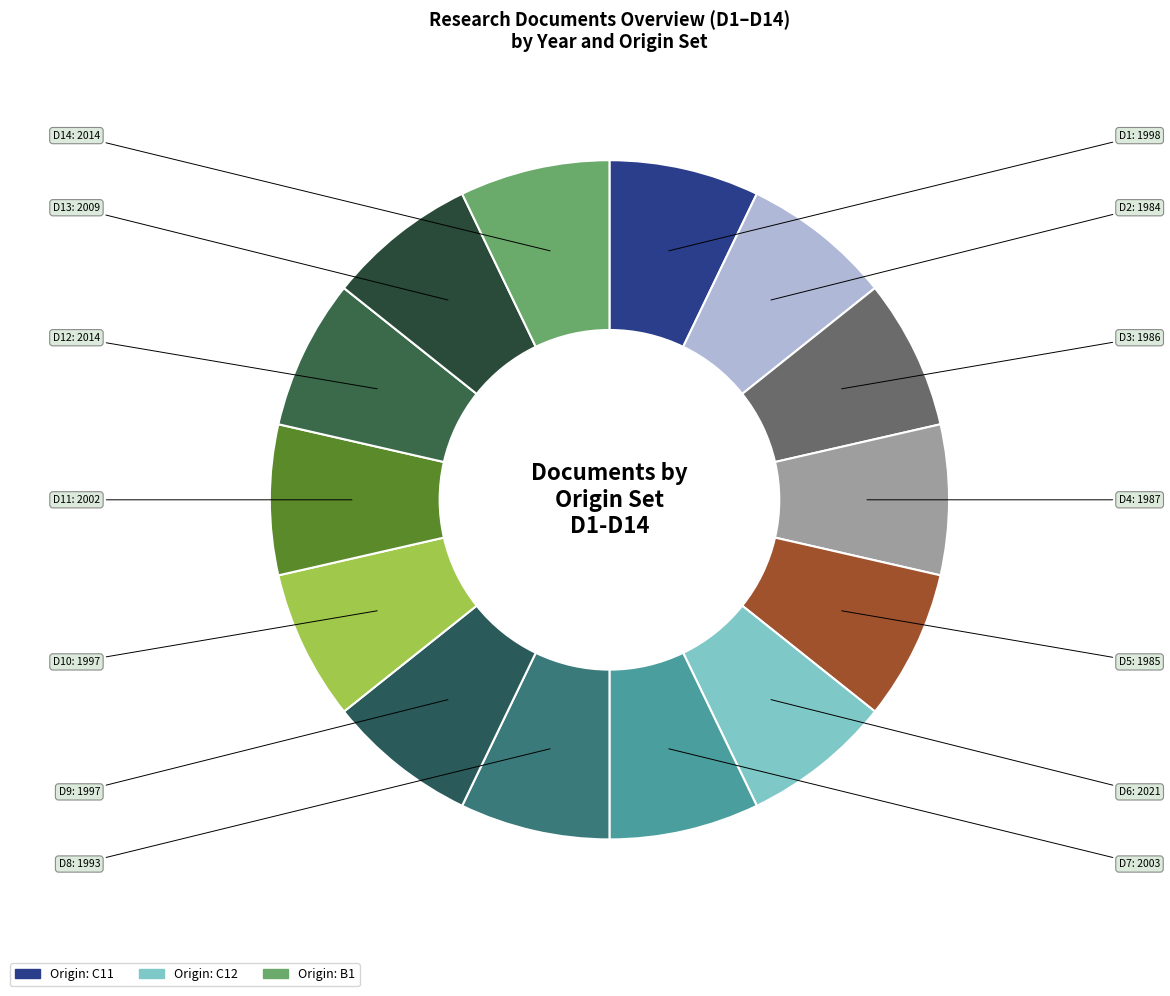

Is there any slice that represents more than half of the pie?

No